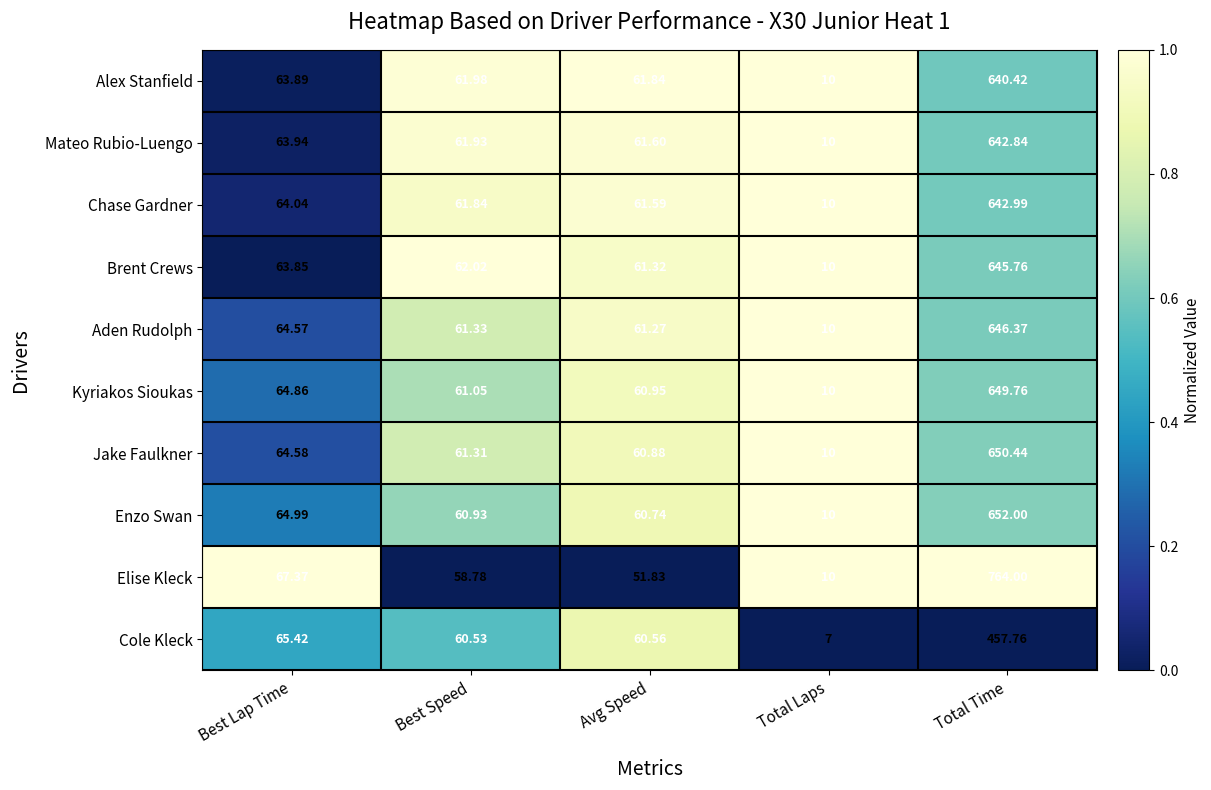

How many data points in Elise Kleck are less than 58?

2